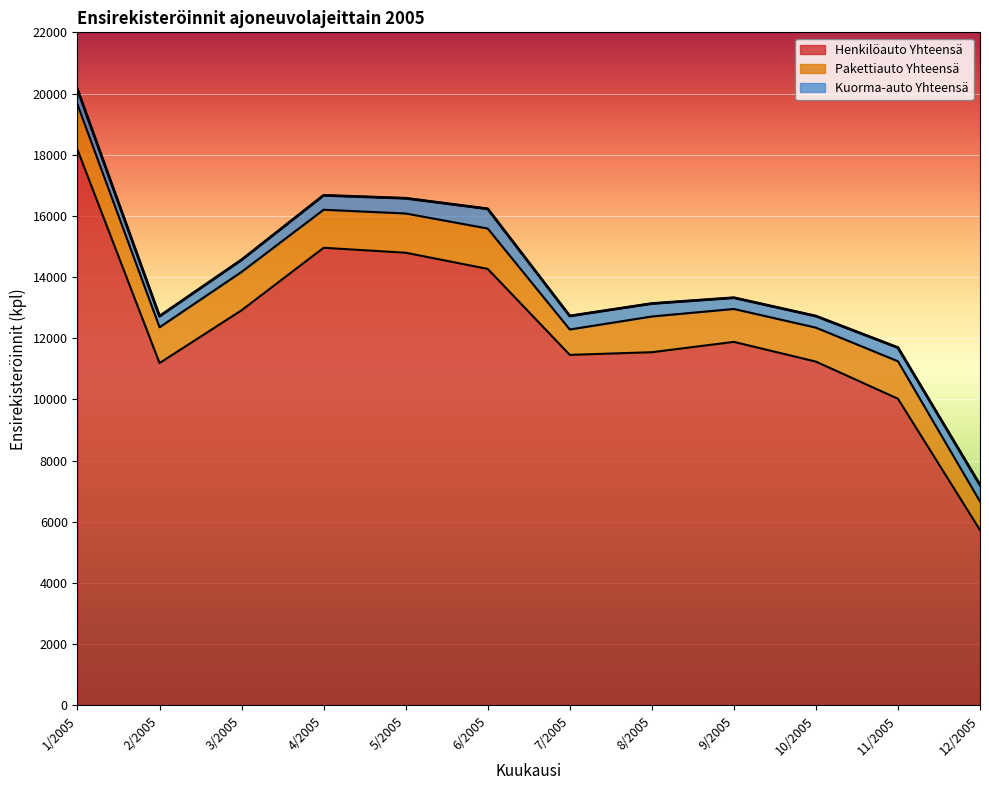

What is the lowest value of the Henkilöauto Yhteensä series?

5732